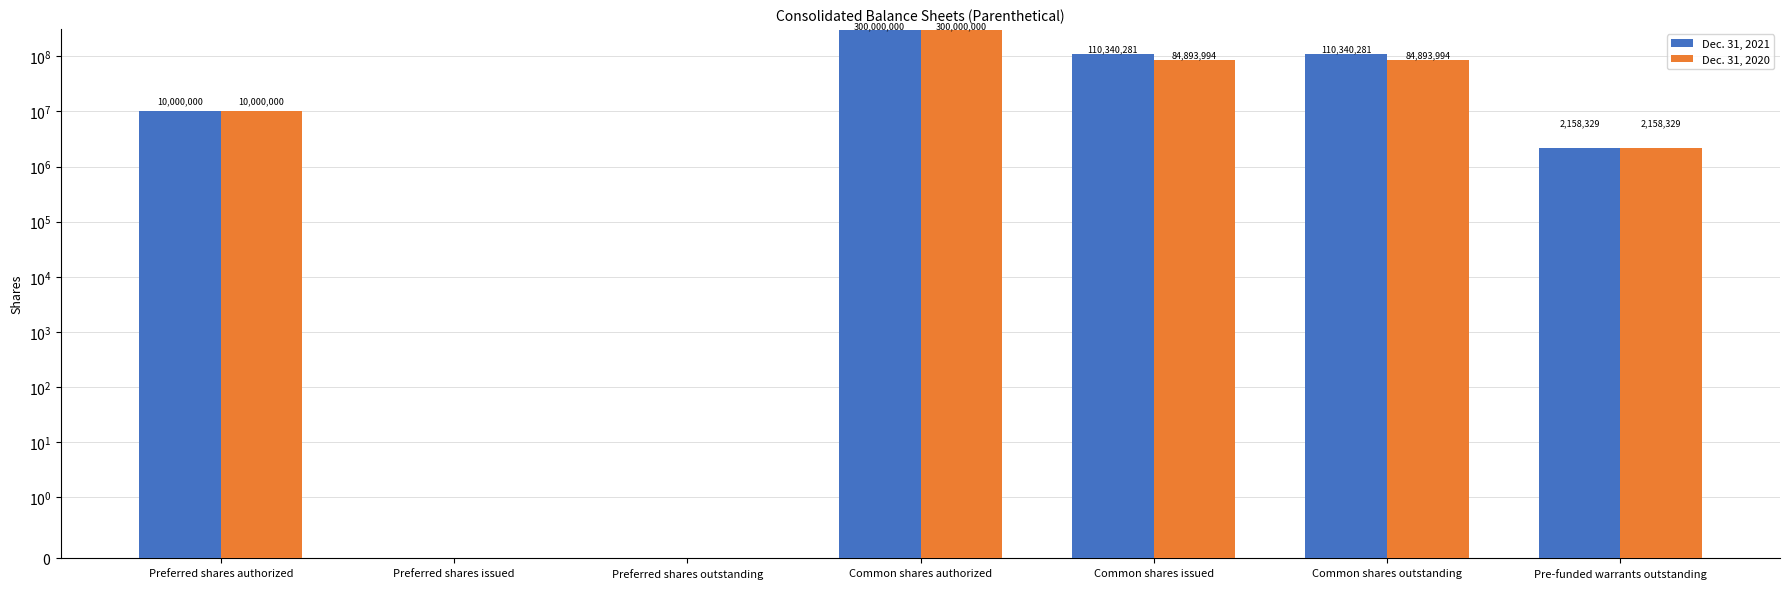

What are all the series names shown in the legend?

Dec. 31, 2021, Dec. 31, 2020